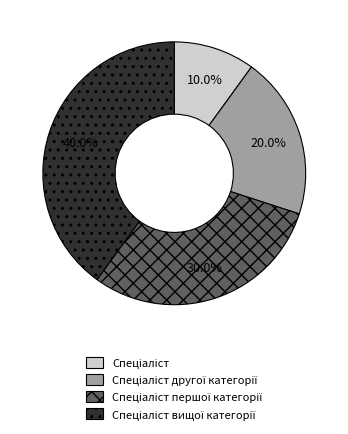

Is there a majority slice in this chart?

No